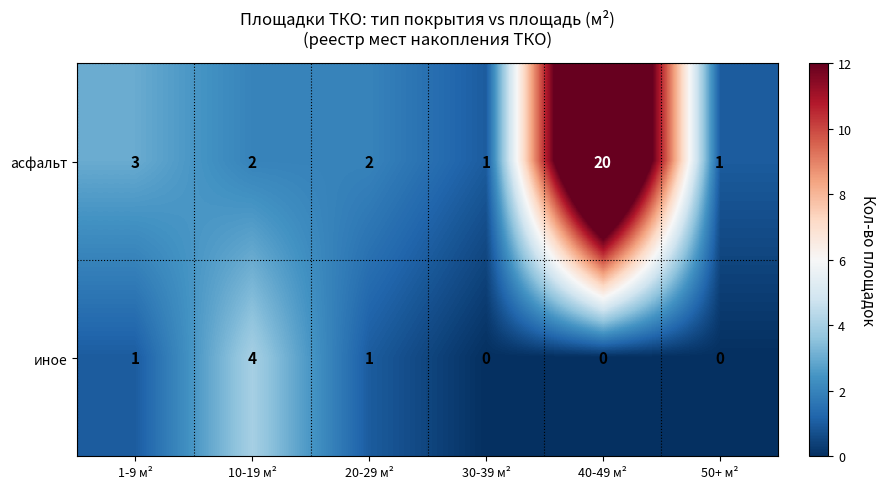

Reading left to right, what are all the values shown in this chart?

асфальт: 1-9 м²=3	10-19 м²=2	20-29 м²=2	30-39 м²=1	40-49 м²=20	50+ м²=1
иное: 1-9 м²=1	10-19 м²=4	20-29 м²=1	30-39 м²=0	40-49 м²=0	50+ м²=0